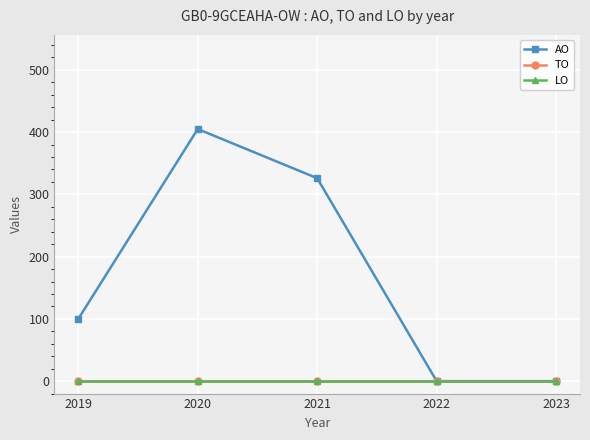

True or false: LO and TO intersect in this chart.

False